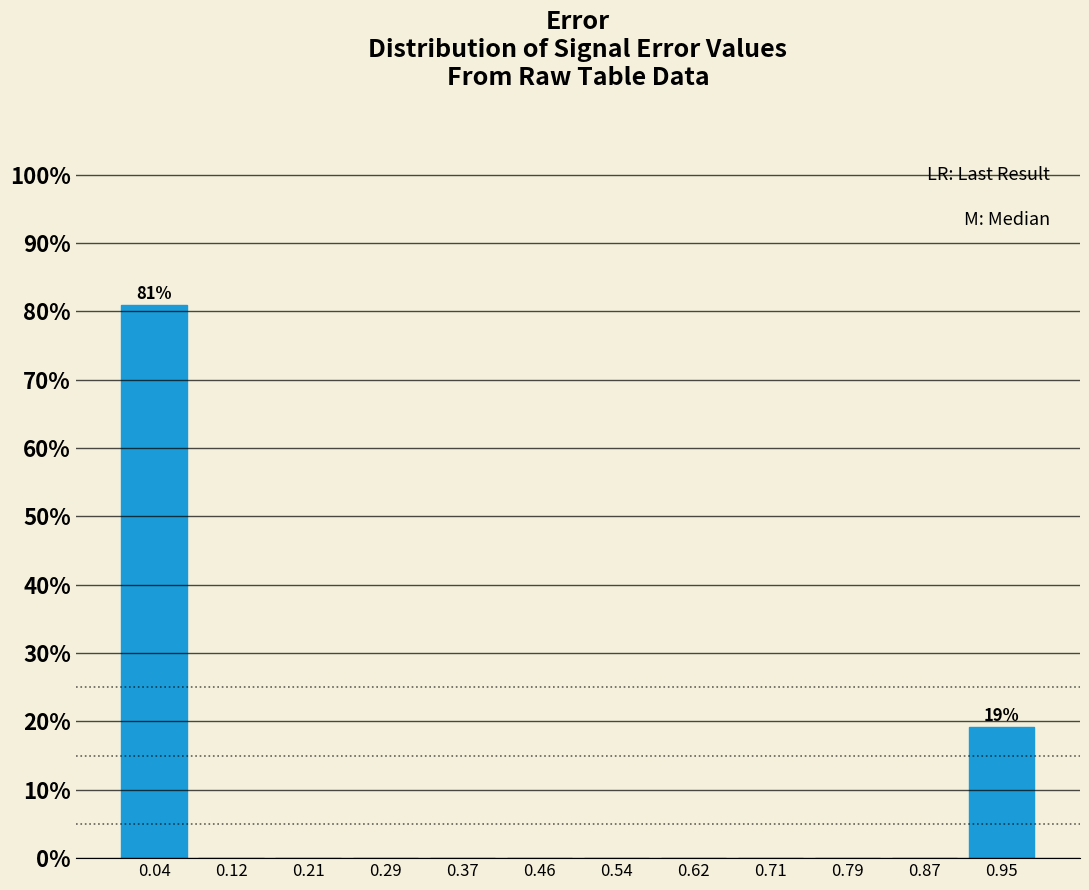

Which range on the x-axis has the tallest bar?

0.000 to 0.083